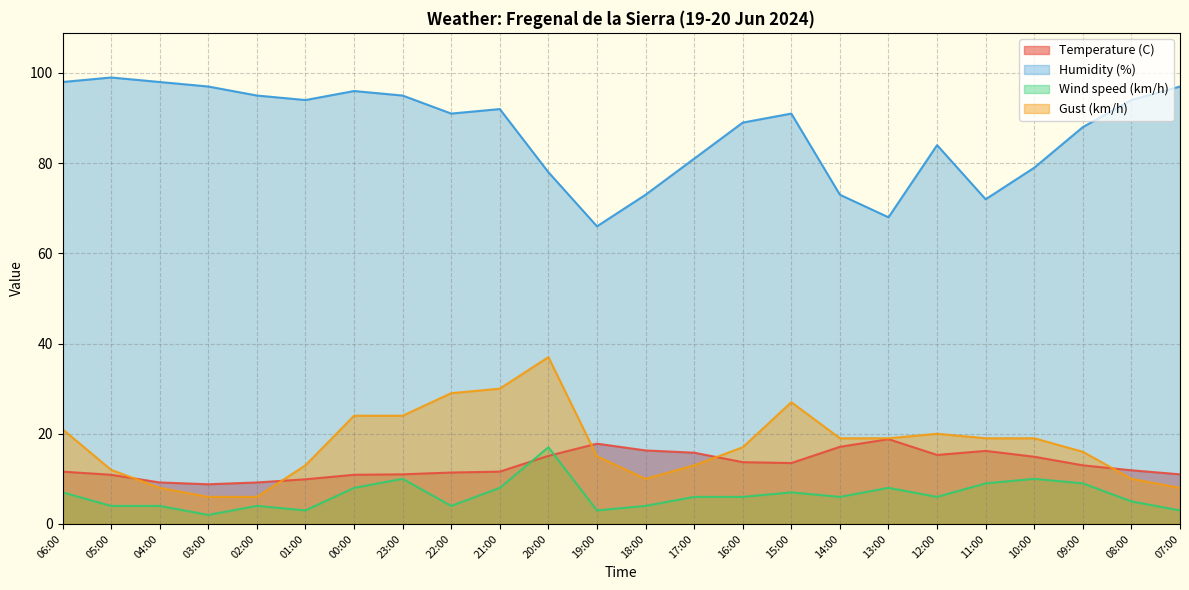

Reading left to right, transcribe all the data shown in this chart.

Temperature (C): 06:00=11.6	05:00=10.9	04:00=9.2	03:00=8.8	02:00=9.2	01:00=9.9	00:00=10.9	23:00=11.0	22:00=11.4	21:00=11.6	20:00=15.1	19:00=17.8	18:00=16.3	17:00=15.8	16:00=13.7	15:00=13.5	14:00=17.1	13:00=18.8	12:00=15.3	11:00=16.2	10:00=14.9	09:00=13.0	08:00=11.9	07:00=11.0
Humidity (%): 06:00=98.0	05:00=99.0	04:00=98.0	03:00=97.0	02:00=95.0	01:00=94.0	00:00=96.0	23:00=95.0	22:00=91.0	21:00=92.0	20:00=78.0	19:00=66.0	18:00=73.0	17:00=81.0	16:00=89.0	15:00=91.0	14:00=73.0	13:00=68.0	12:00=84.0	11:00=72.0	10:00=79.0	09:00=88.0	08:00=94.0	07:00=97.0
Wind speed (km/h): 06:00=7.0	05:00=4.0	04:00=4.0	03:00=2.0	02:00=4.0	01:00=3.0	00:00=8.0	23:00=10.0	22:00=4.0	21:00=8.0	20:00=17.0	19:00=3.0	18:00=4.0	17:00=6.0	16:00=6.0	15:00=7.0	14:00=6.0	13:00=8.0	12:00=6.0	11:00=9.0	10:00=10.0	09:00=9.0	08:00=5.0	07:00=3.0
Gust (km/h): 06:00=21.0	05:00=12.0	04:00=8.0	03:00=6.0	02:00=6.0	01:00=13.0	00:00=24.0	23:00=24.0	22:00=29.0	21:00=30.0	20:00=37.0	19:00=15.0	18:00=10.0	17:00=13.0	16:00=17.0	15:00=27.0	14:00=19.0	13:00=19.0	12:00=20.0	11:00=19.0	10:00=19.0	09:00=16.0	08:00=10.0	07:00=8.0